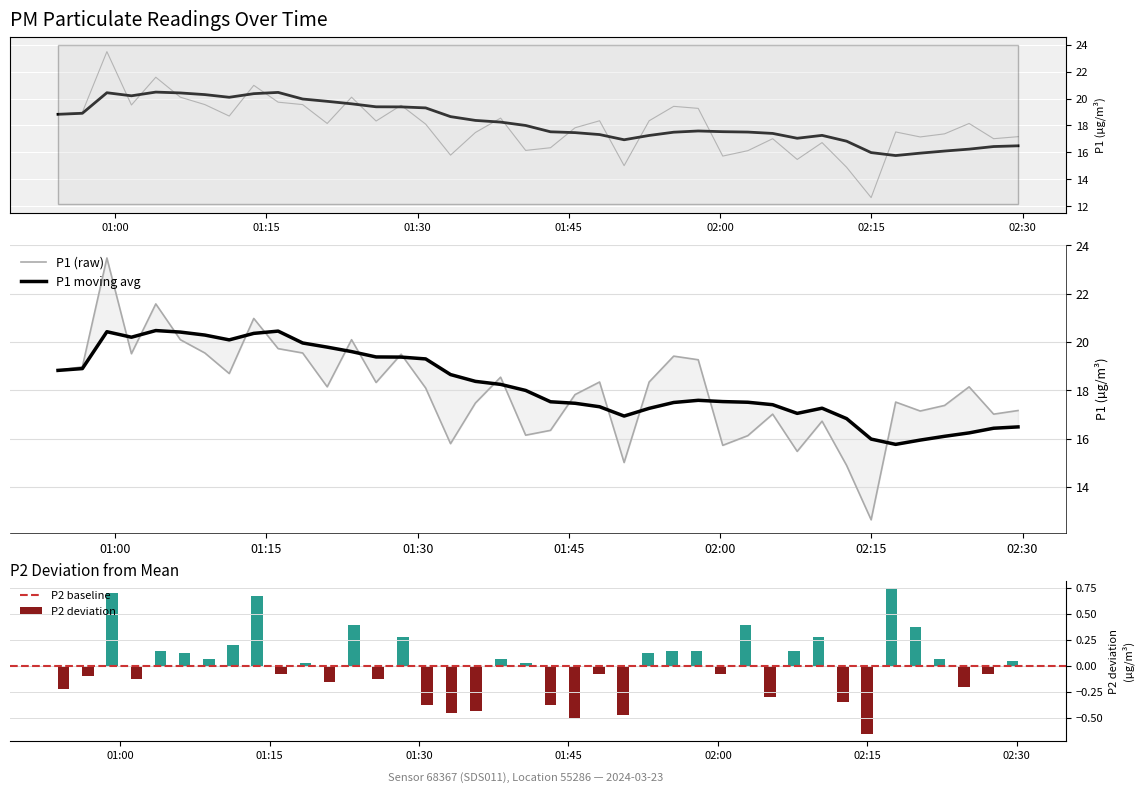

How many values in P2 are below zero?

19